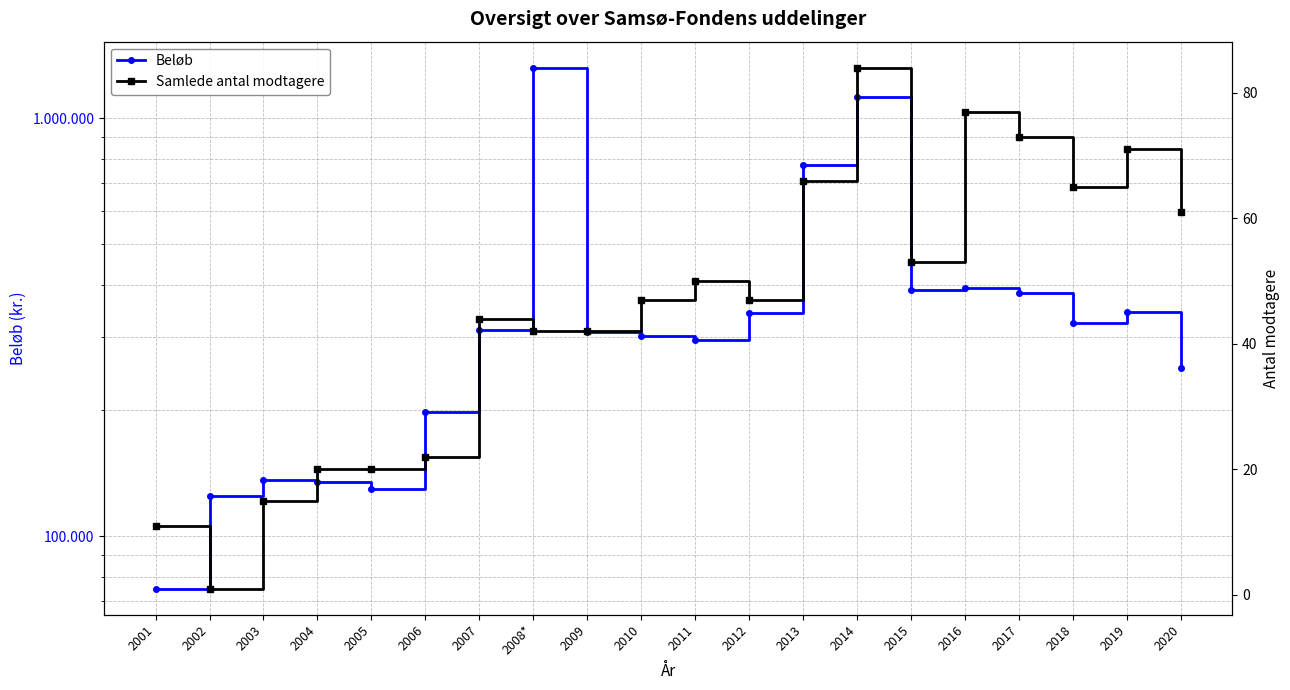

What is the minimum value for Samlede antal modtagere?

1